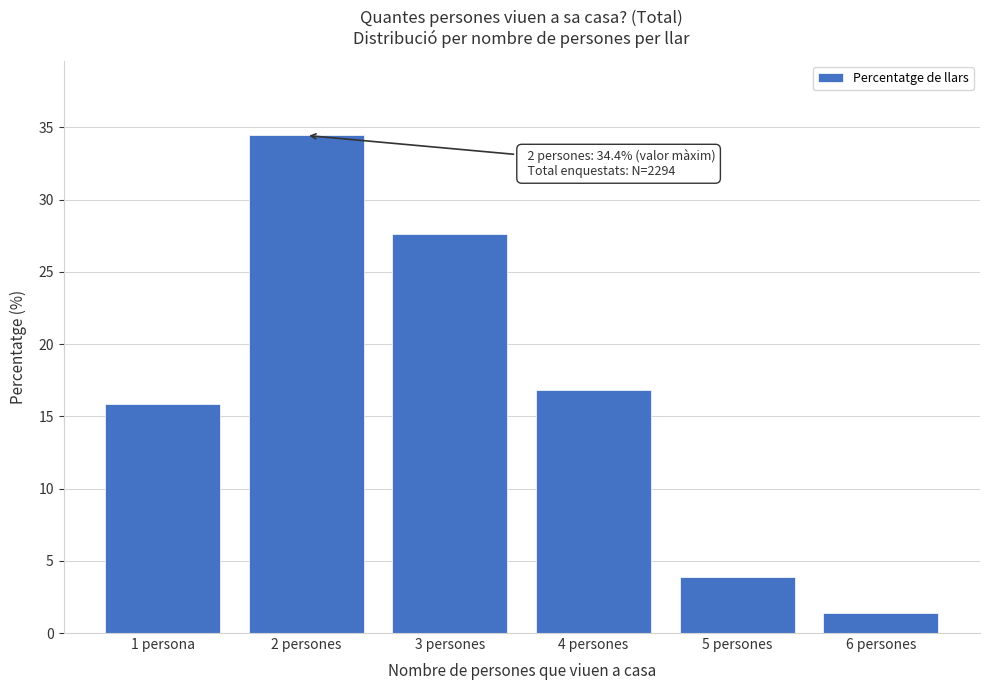

Reading right to left, list all the values displayed in this chart.

6 persones=1.4	5 persones=3.8	4 persones=16.8	3 persones=27.6	2 persones=34.4	1 persona=15.9